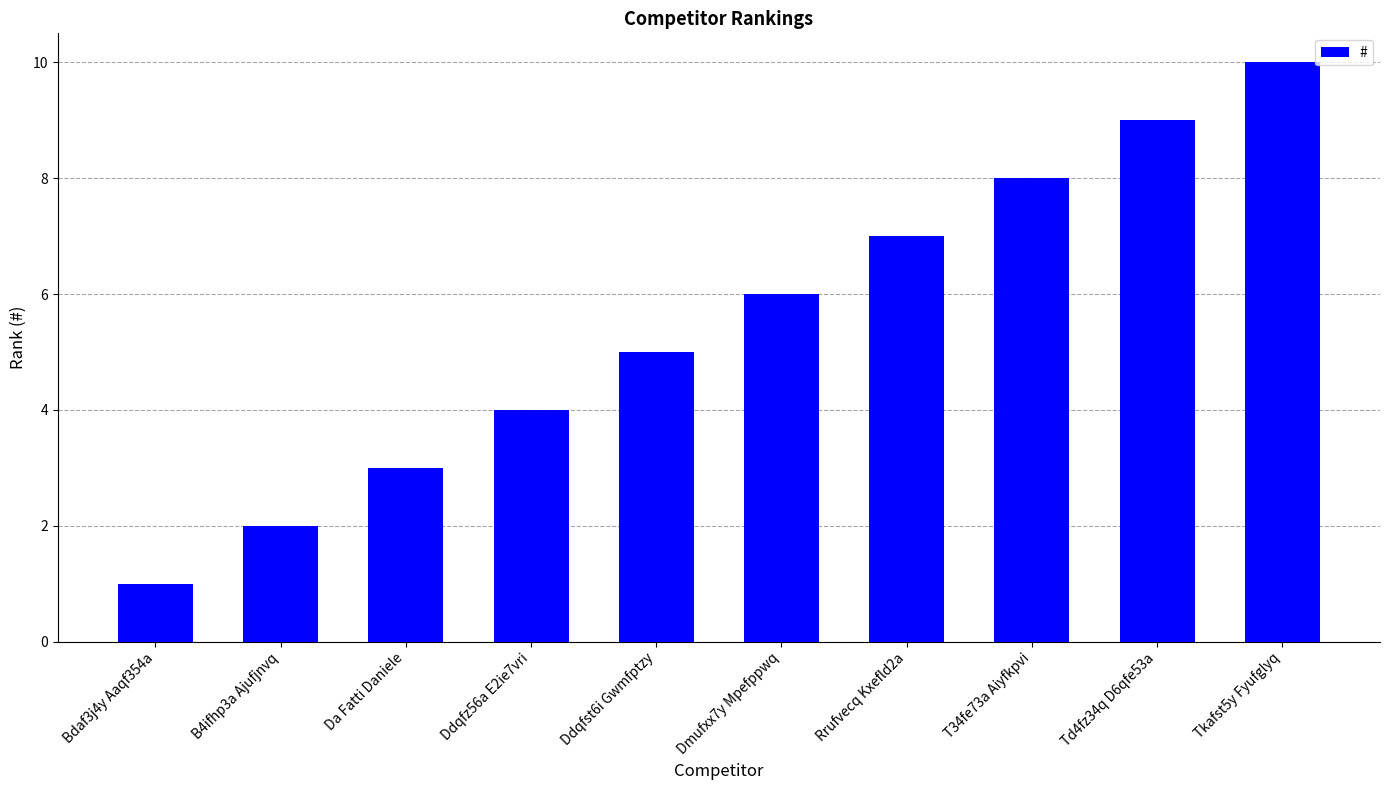

The chart shows a value of 14 at Td4fz34q D6qfe53a. True or false?

False